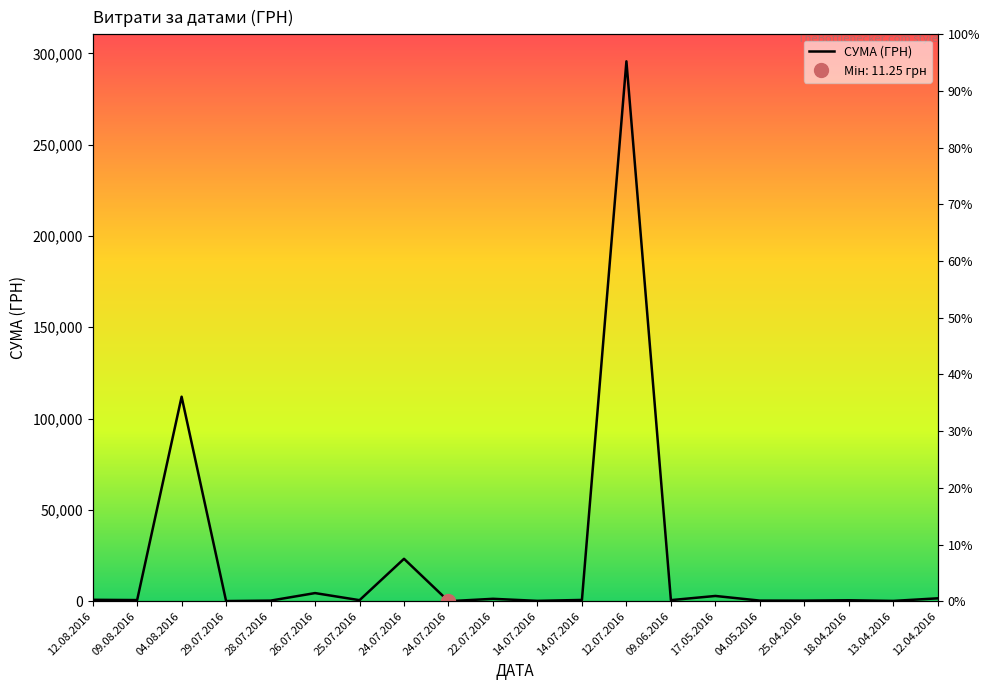

At which label is the value closest to 147824?

04.08.2016